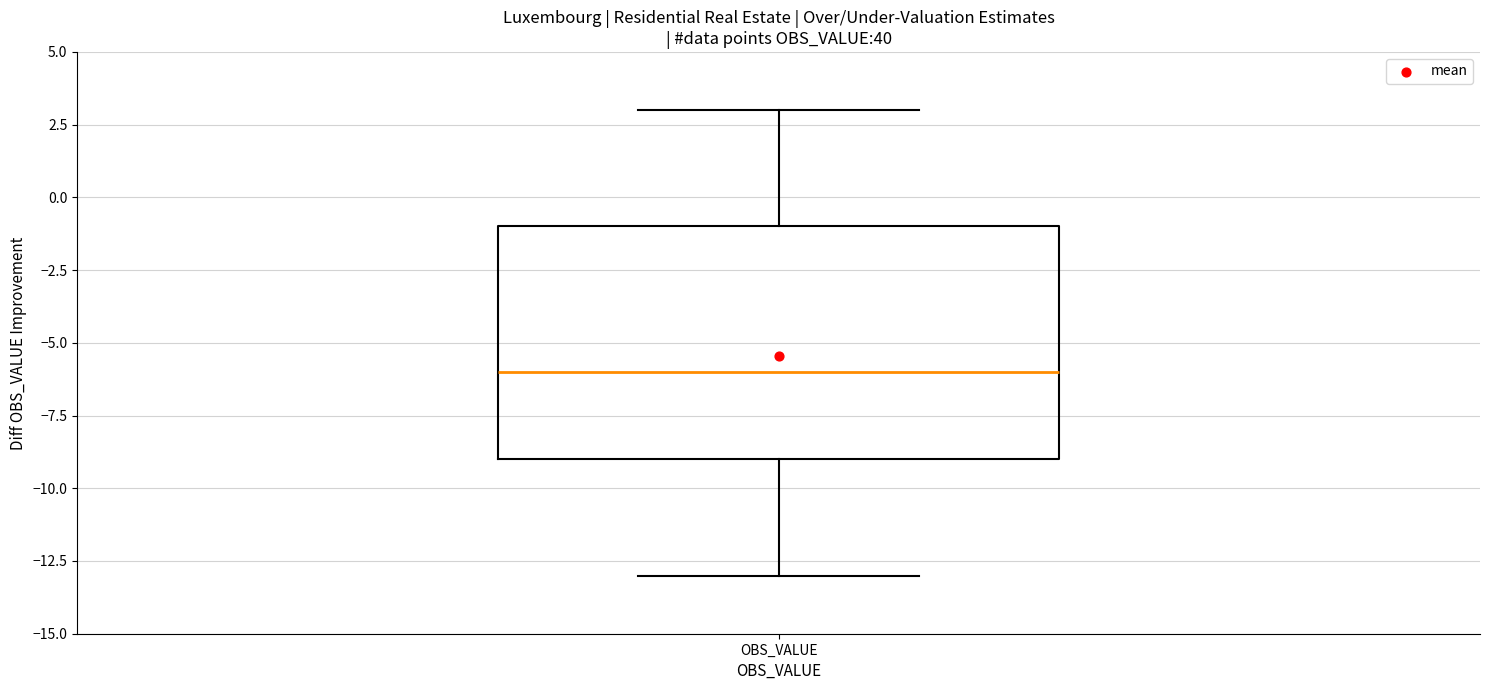

Transcribe this box plot: give where the median line is, the range the box spans, and where the two whiskers end, as read against the y-axis. The values are not printed on the chart, so give them approximately, as read against the axis.

median -6, box -9 to -1, whiskers -13 to 3